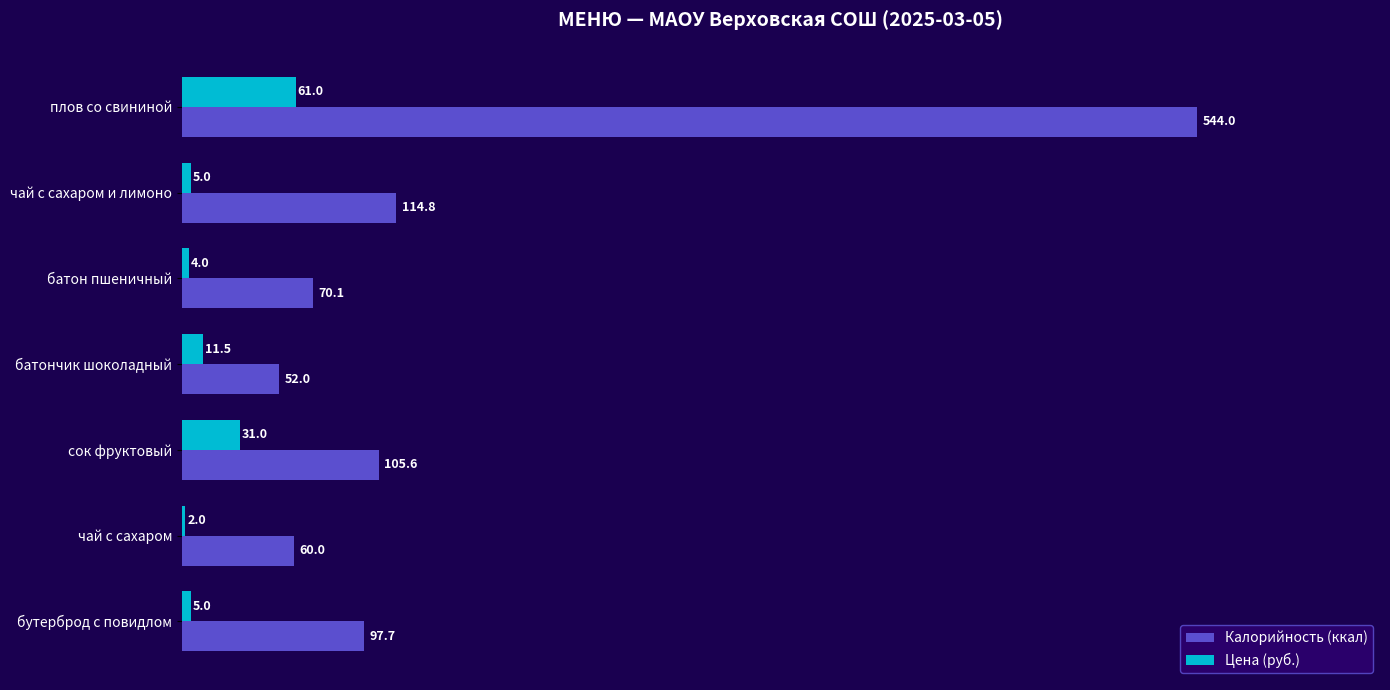

What are all the series names shown in the legend?

Калорийность (ккал), Цена (руб.)